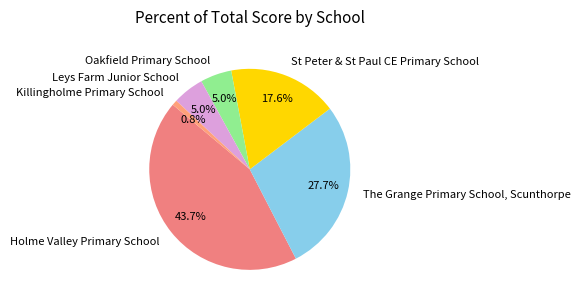

Which has a higher value, Holme Valley Primary School or The Grange Primary School, Scunthorpe?

Holme Valley Primary School